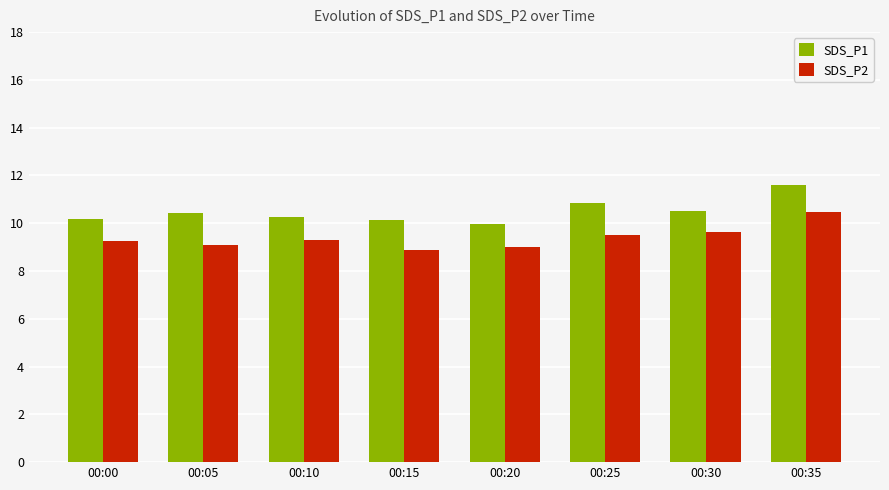

How many bars are there in each group?

2